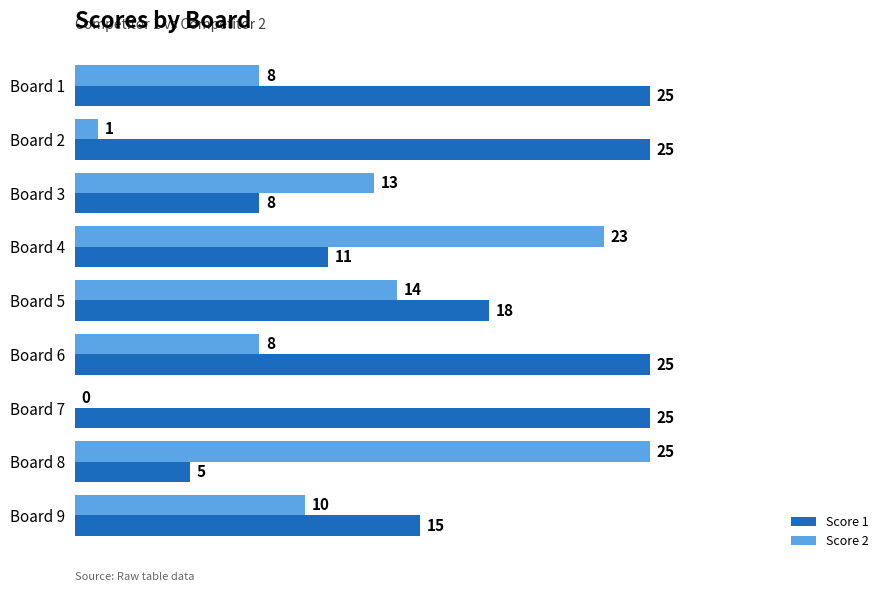

Which series has the widest spread of values?

Score 2